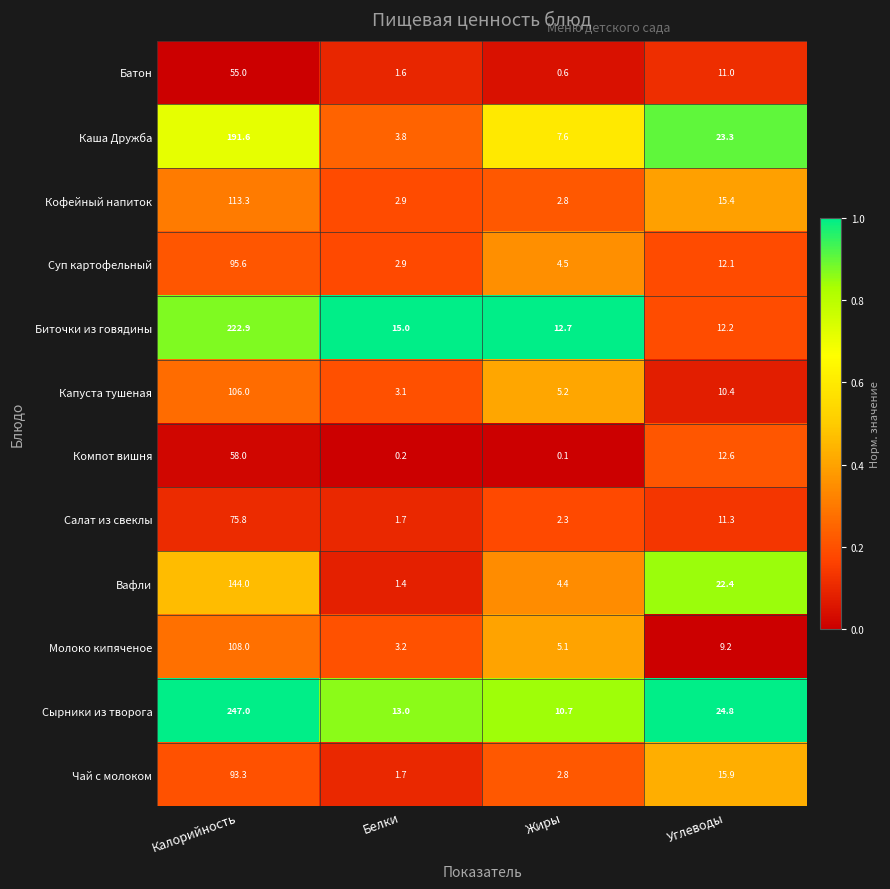

Rank the categories by Биточки из говядины value from lowest to highest.

Углеводы, Жиры, Белки, Калорийность